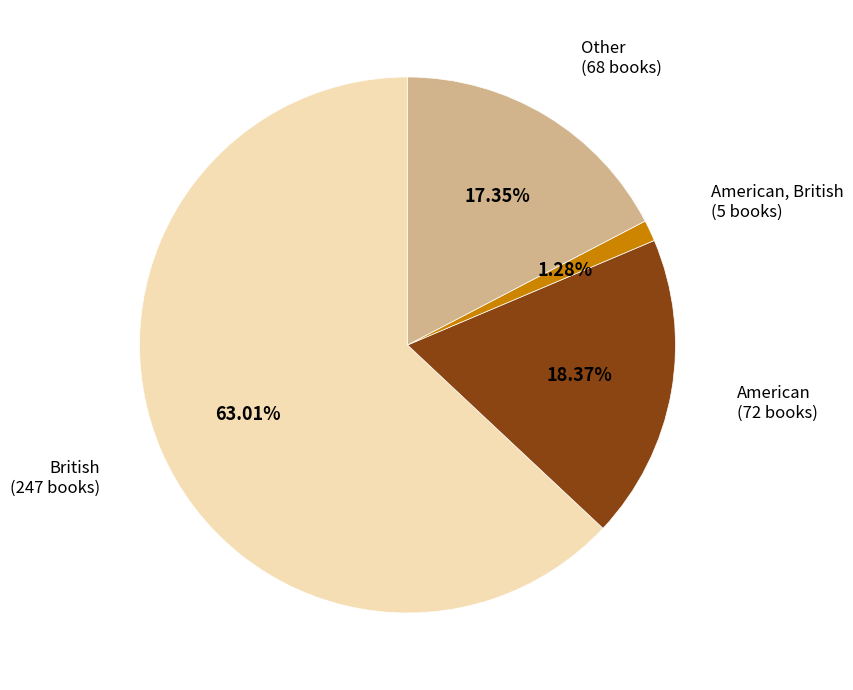

Is there a majority slice in this chart?

Yes